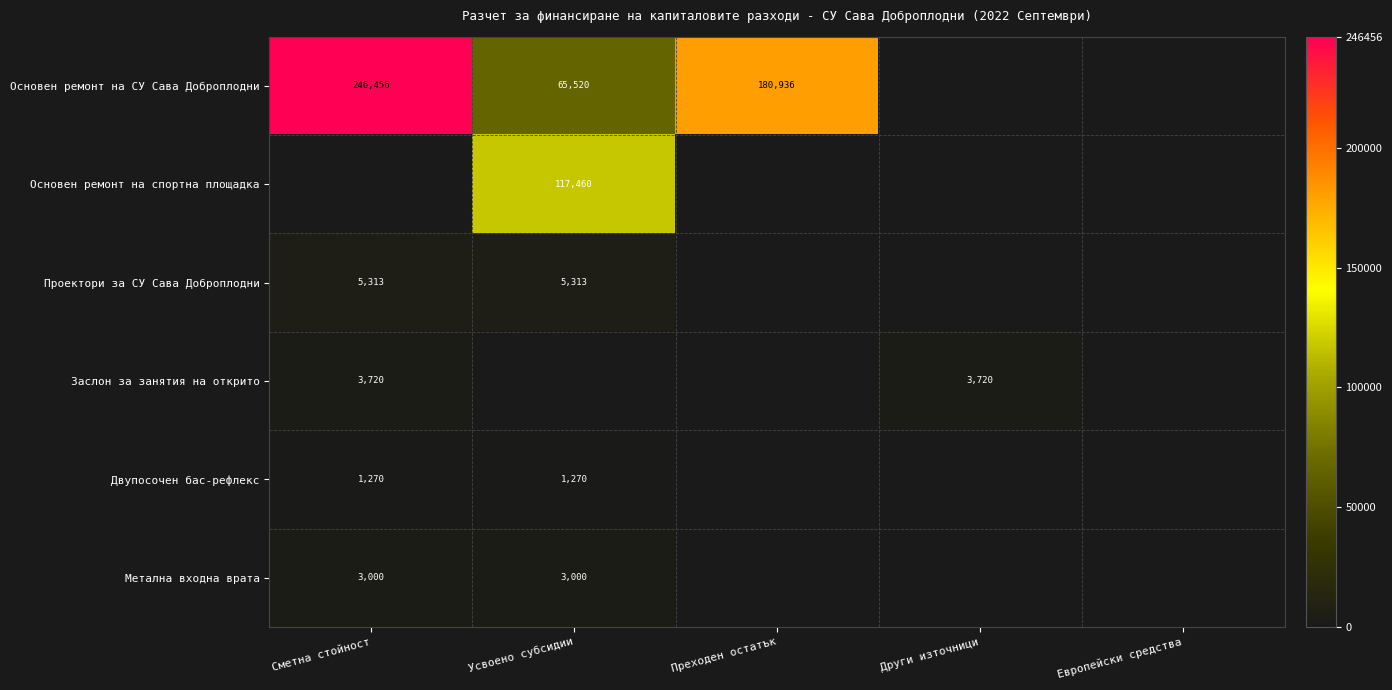

The value of Проектори за СУ Сава Доброплодни at Усвоено субсидии is 2237. True or false?

False